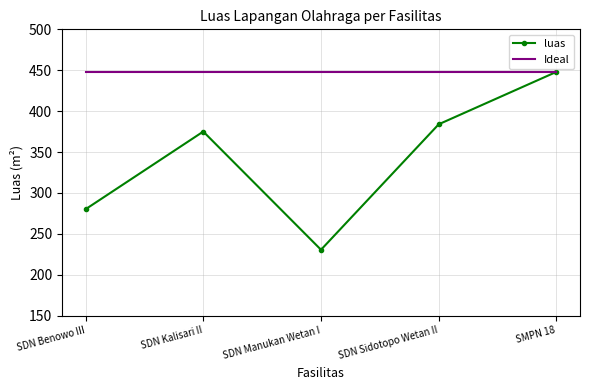

What is the difference between the highest and lowest values at SDN Sidotopo Wetan II?

64.1